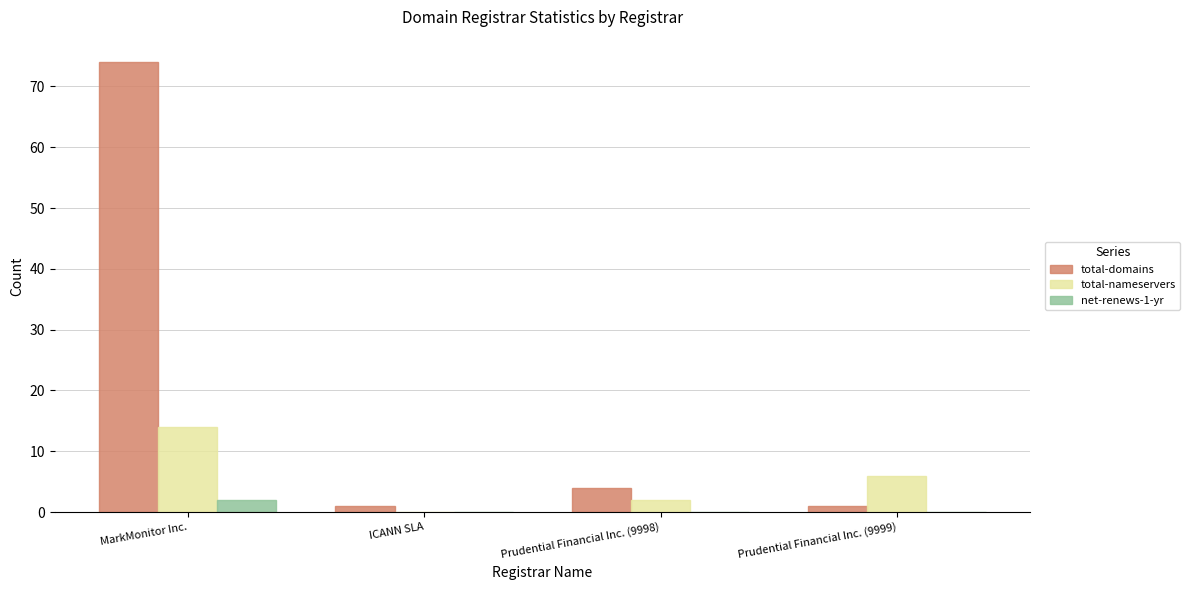

Reading right to left, what are all the values shown in this chart?

total-domains: 1	4	1	74
total-nameservers: 6	2	0	14
net-renews-1-yr: 0	0	0	2